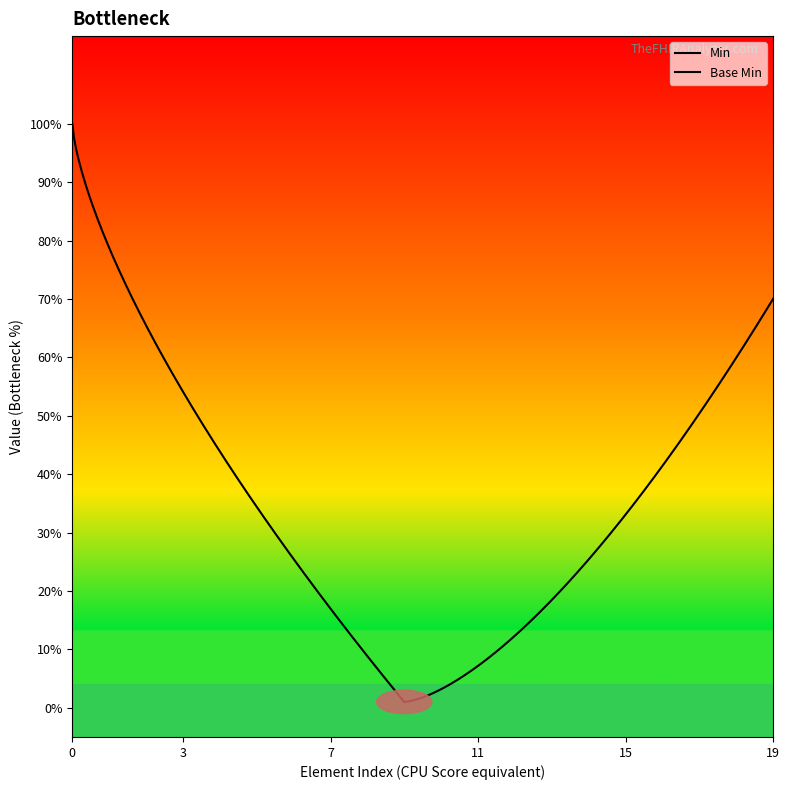

List the series in order of their peak value, highest first.

Min, Base Min